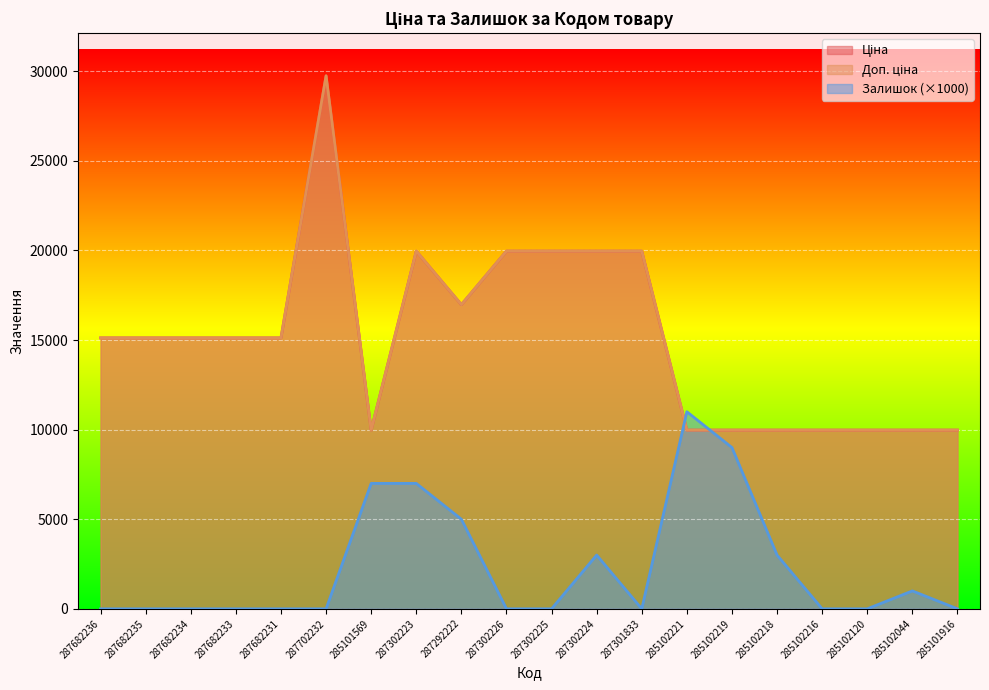

How many lines are shown in the chart?

3